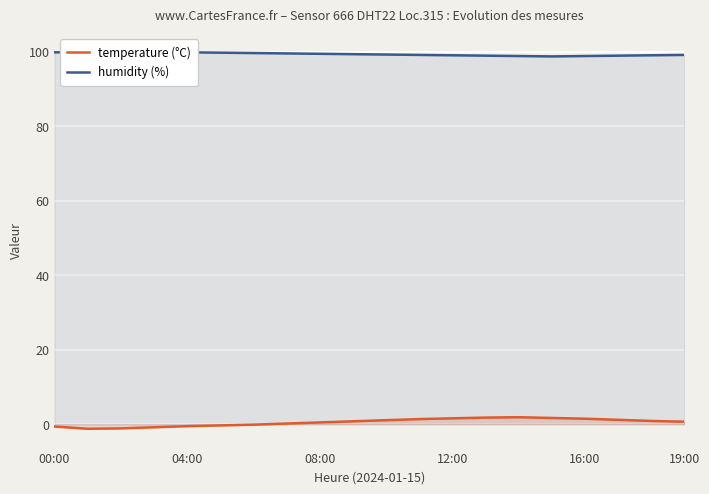

Rank the series by their maximum value, from lowest to highest.

temperature (°C), humidity (%)